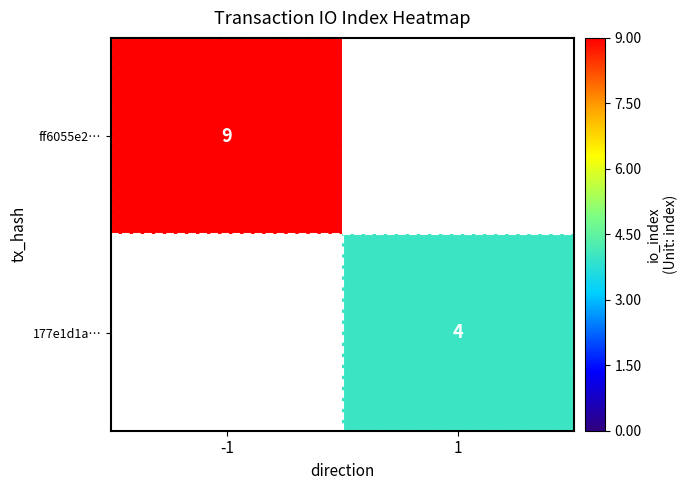

How many distinct data groups are displayed?

2